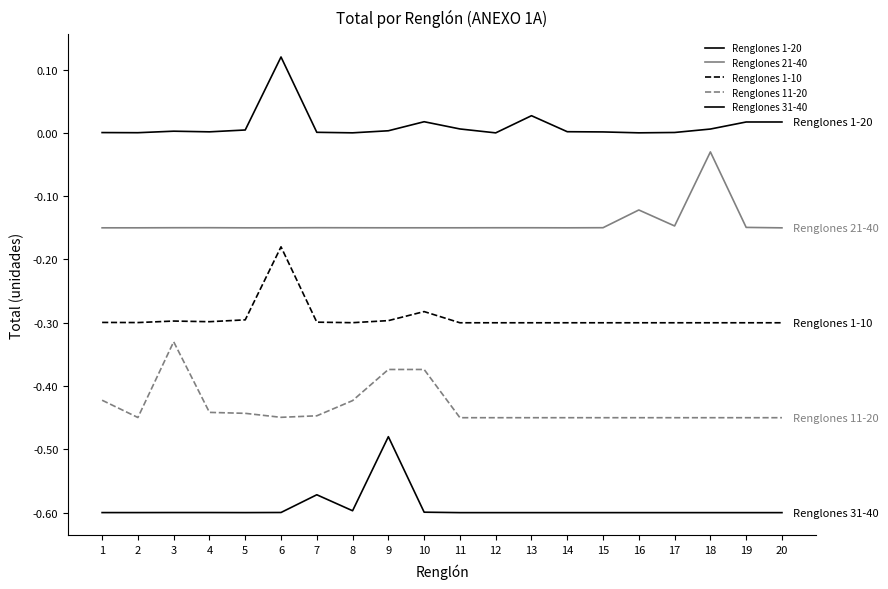

Read the Renglones 11-20 value at 16.

-0.5